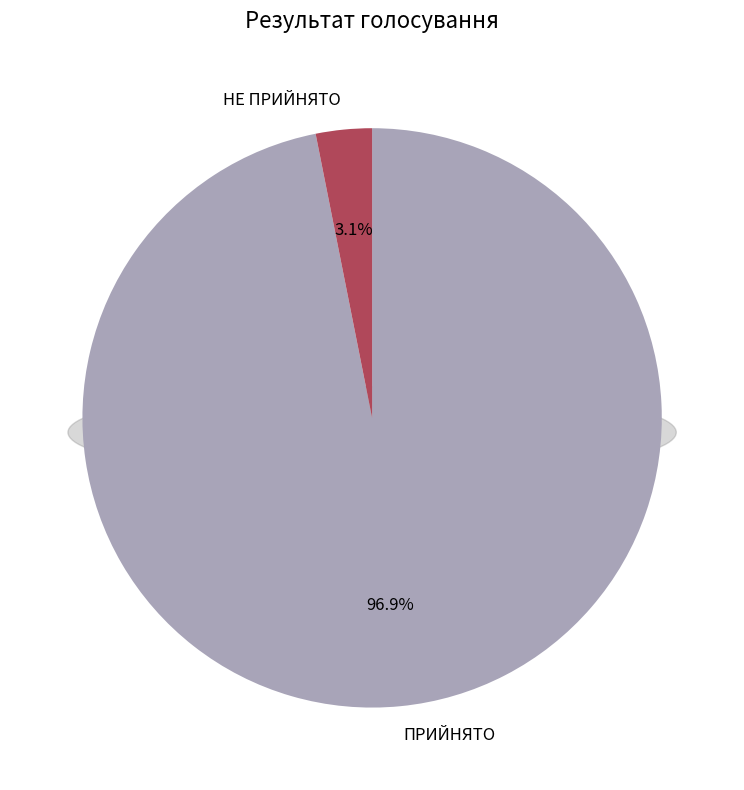

The НЕ ПРИЙНЯТО slice represents 3% of the pie. True or false?

True